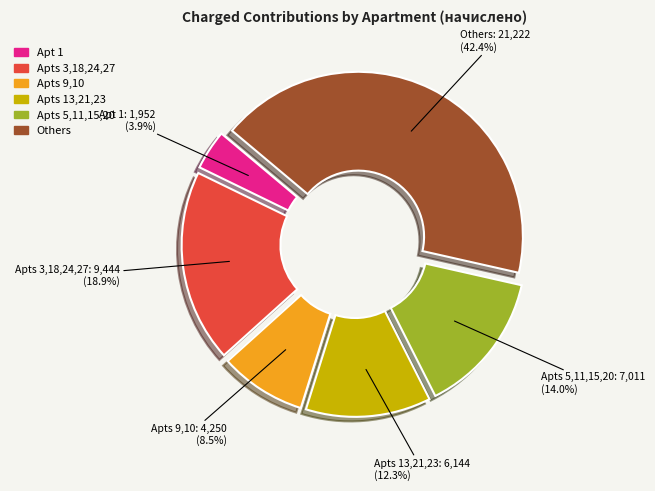

Is there a majority slice in this chart?

No